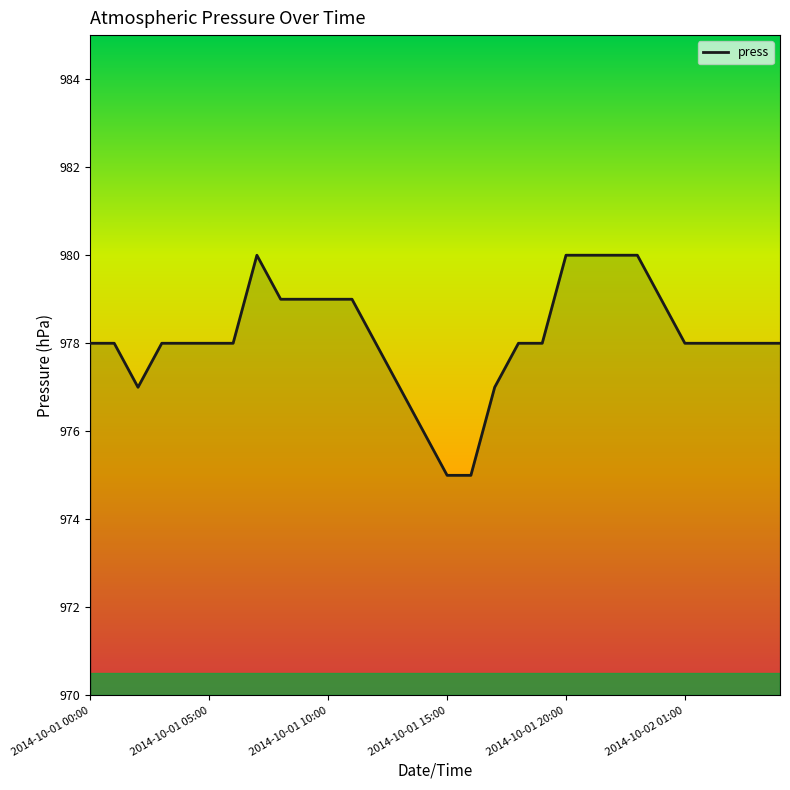

What is the greatest value displayed?

980